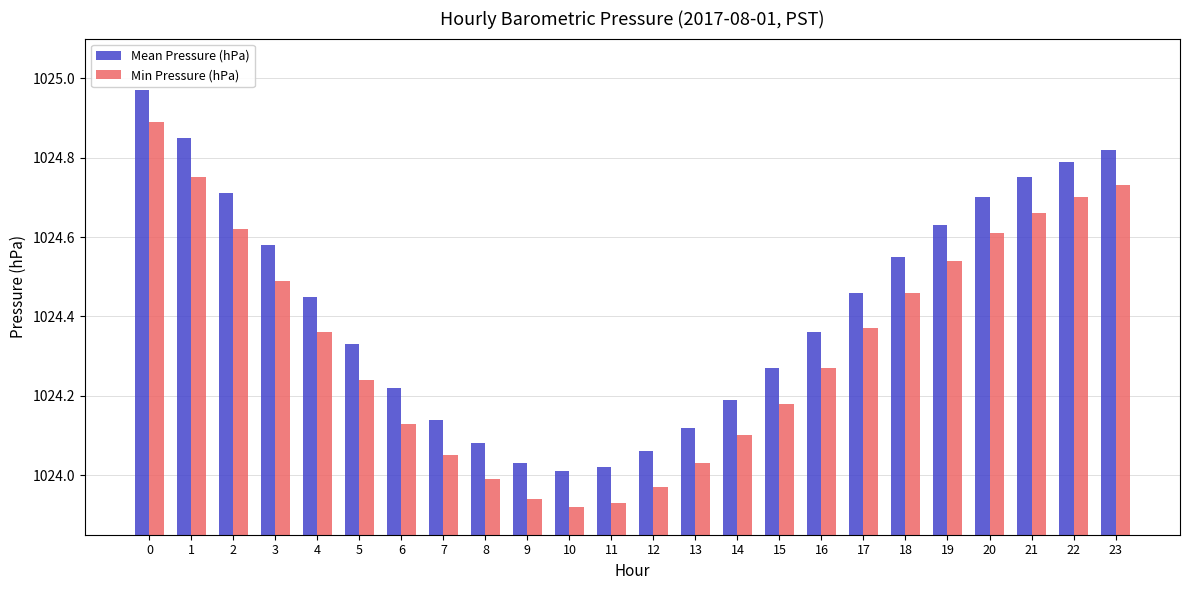

Is it true that Mean Pressure (hPa) equals 1024.1 at 12?

True